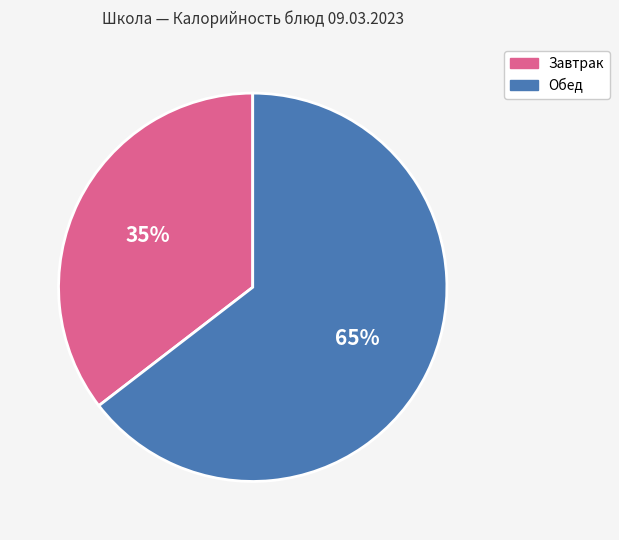

To the nearest percent, what is the average slice percentage?

50%